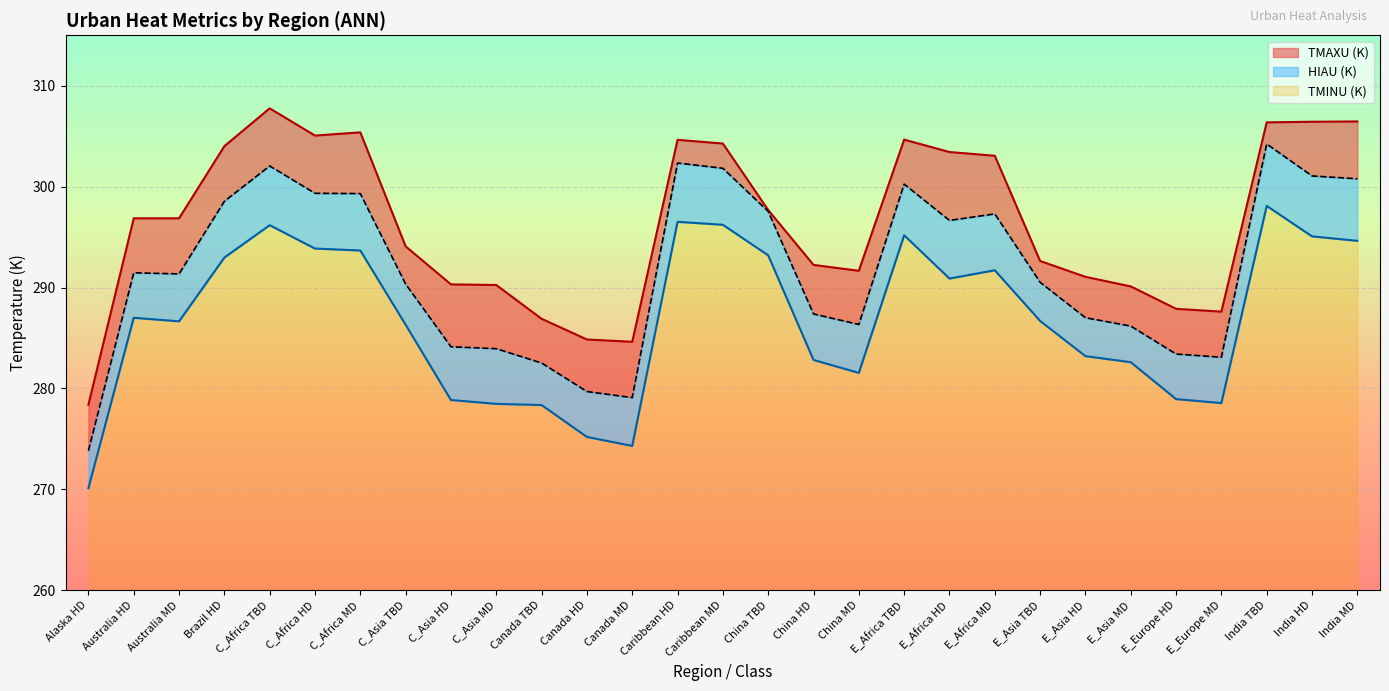

What is the average value of the TMAXU (K) series?

296.4